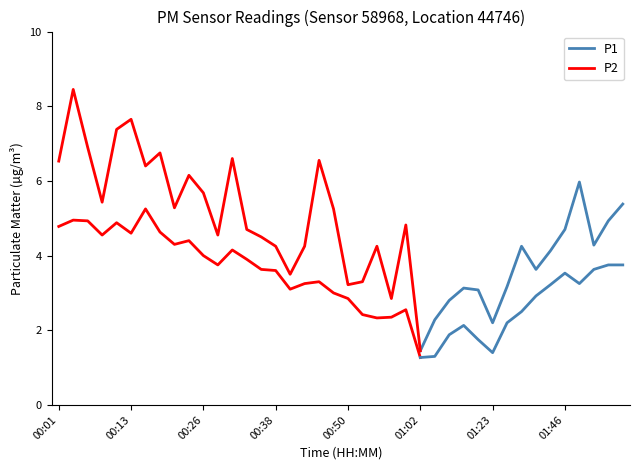

What is the difference between the maximum and minimum values in the P1 series?

7.0